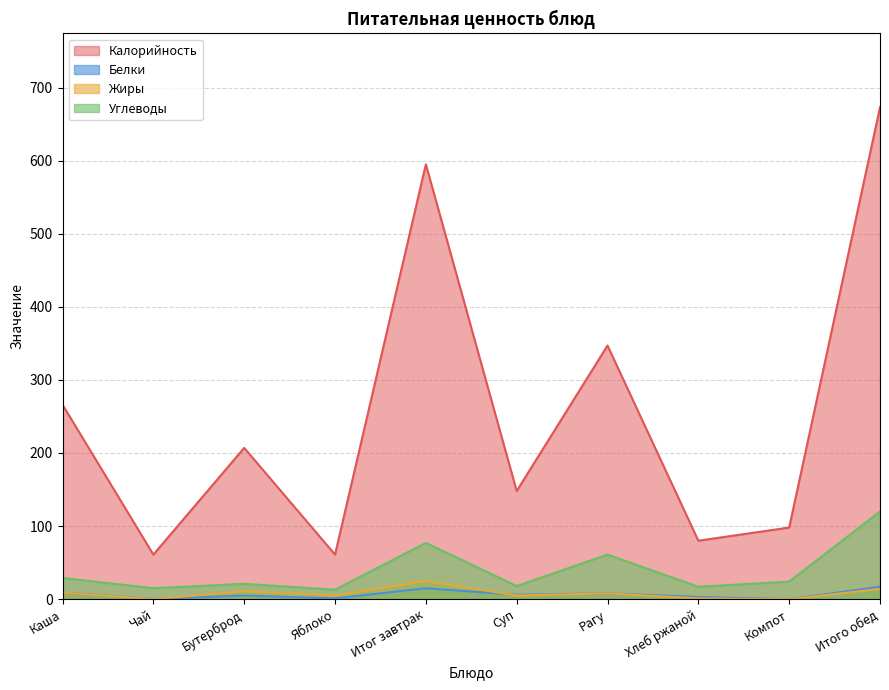

Reading right to left, extract all data points from this chart.

Калорийность: 673.0	98.0	80.0	347.0	148.0	595.0	61.0	207.0	61.0	266.0
Белки: 17.0	0.0	3.0	8.0	6.0	15.0	1.0	5.0	0.3	9.0
Жиры: 14.0	0.0	1.0	8.0	5.0	25.0	5.0	11.0	0.0	9.0
Углеводы: 120.0	24.0	17.0	61.0	18.0	77.0	13.0	21.0	15.0	29.0